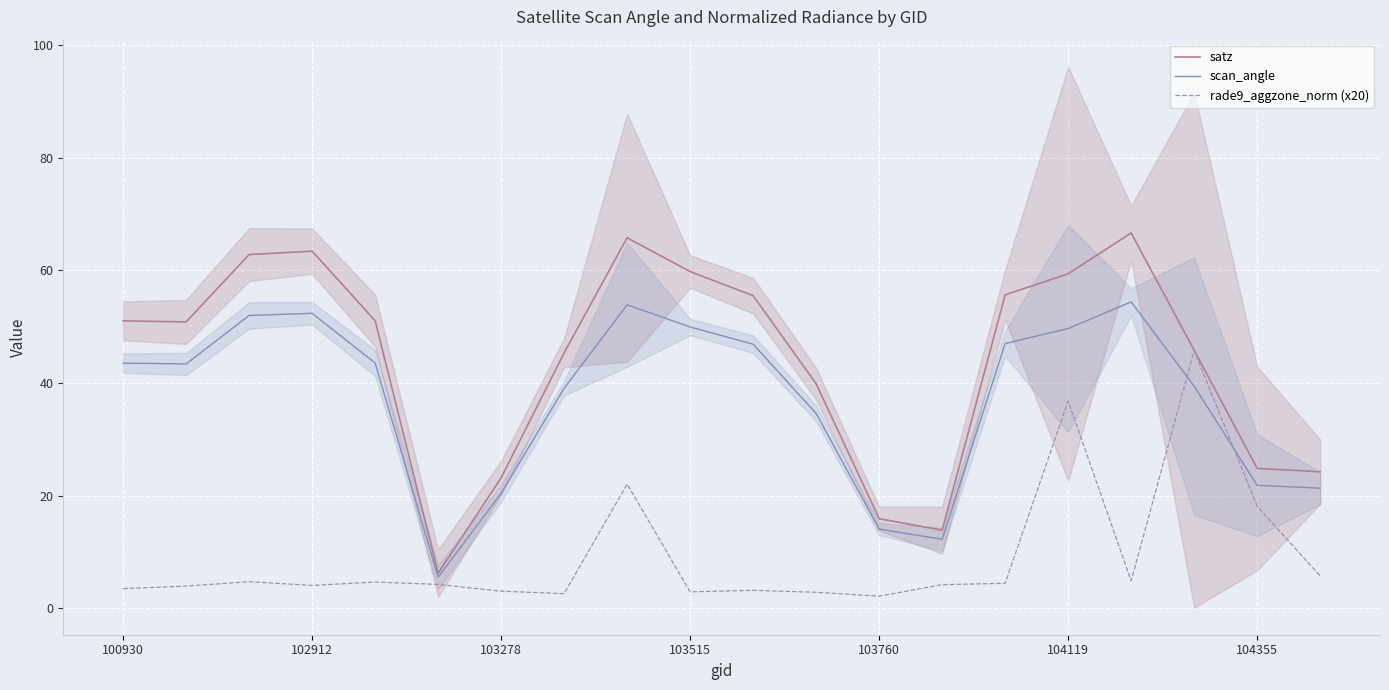

What are all the series names shown in the legend?

satz, scan_angle, rade9_aggzone_norm (x20)